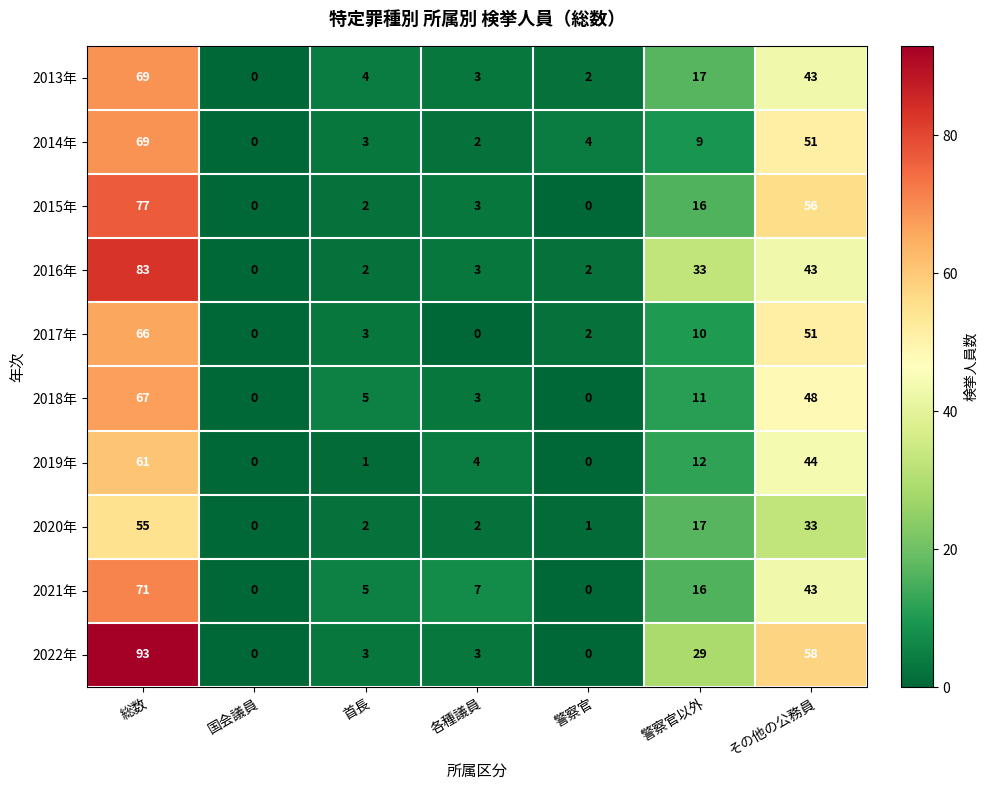

What is the approximate value of 2013年 at 総数, to the nearest 10?

70